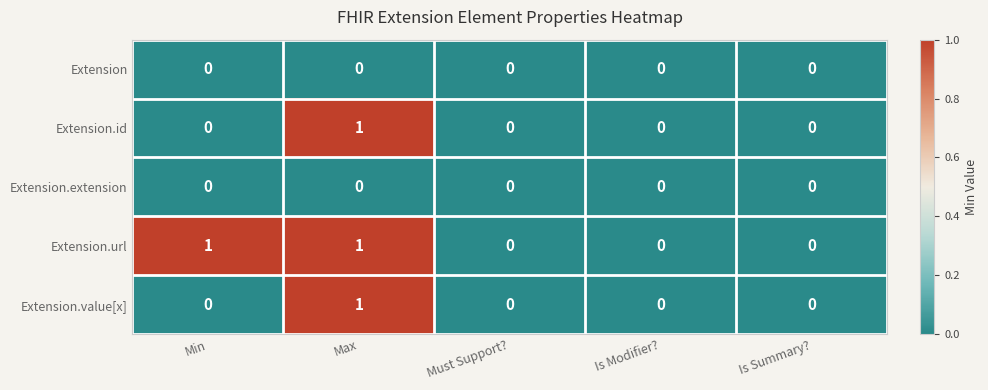

Which series has the largest total across all categories?

Extension.url